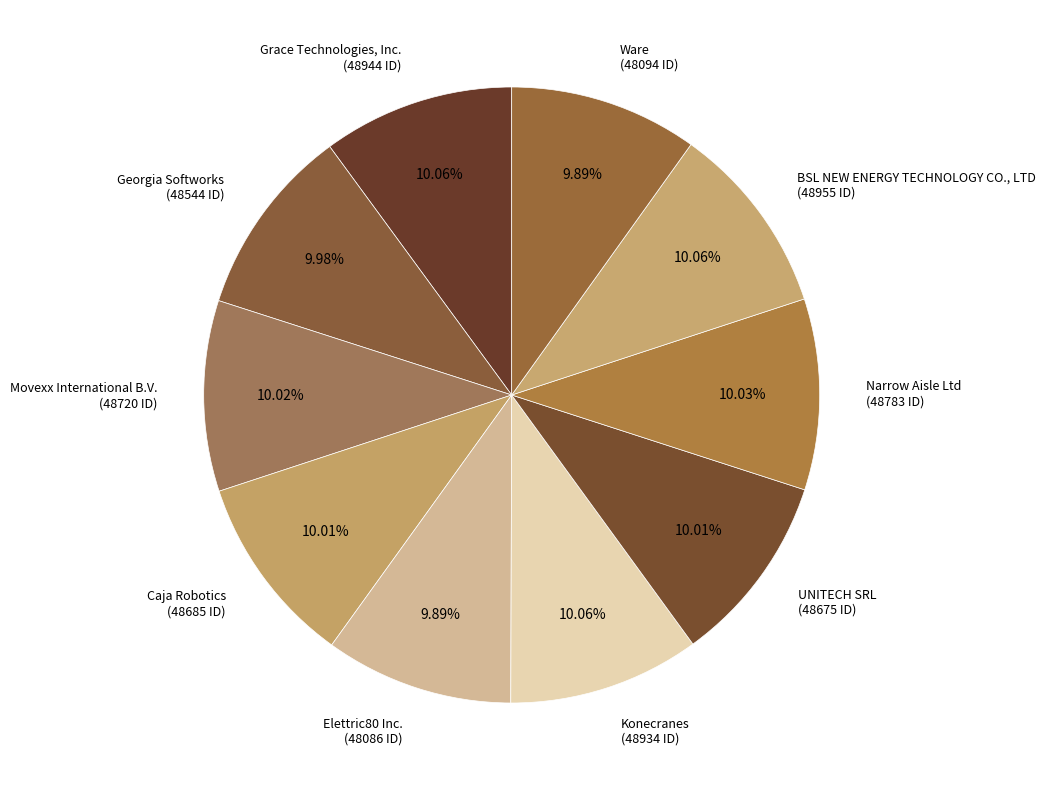

How many segments does this pie chart have?

10